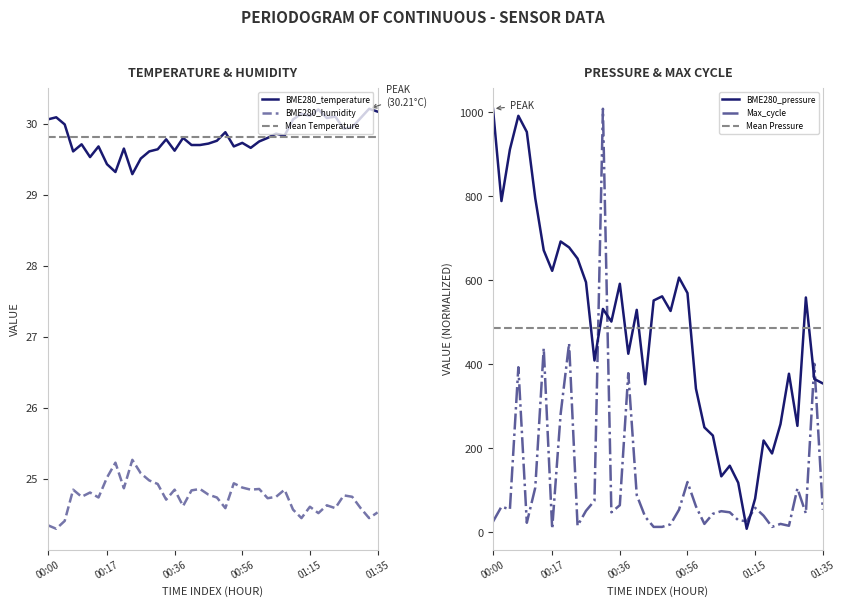

Reading left to right, what are all the values shown in this chart?

BME280_temperature: 30.1	30.1	30.0	29.6	29.7	29.5	29.7	29.4	29.3	29.6	29.3	29.5	29.6	29.6	29.8	29.6	29.8	29.7	29.7	29.7	29.8	29.9	29.7	29.7	29.7	29.8	29.8	29.9	29.8	30.1	30.1	30.1	30.2	30.1	30.1	29.9	29.9	30.1	30.2	30.2
BME280_humidity: 24.4	24.3	24.4	24.9	24.8	24.8	24.7	25.0	25.2	24.9	25.3	25.1	25.0	24.9	24.7	24.9	24.6	24.8	24.9	24.8	24.7	24.6	24.9	24.9	24.9	24.9	24.7	24.8	24.9	24.6	24.4	24.6	24.5	24.6	24.6	24.8	24.8	24.6	24.4	24.5
BME280_pressure: 1008.6	788.9	911.7	991.9	953.5	795.2	671.7	622.8	692.7	678.6	652.0	595.5	409.3	532.1	501.9	591.9	425.3	529.9	352.8	552.2	562.0	527.2	606.7	569.8	342.3	250.0	230.6	133.5	158.7	118.3	8.6	80.6	218.8	188.0	257.9	377.8	253.6	559.3	365.3	354.8
Max_cycle: 25.6	61.2	54.9	393.3	22.9	106.6	438.7	8.6	282.0	450.3	15.8	51.4	75.4	1008.6	47.8	64.7	379.1	88.8	37.1	13.1	13.1	19.3	54.1	120.0	62.1	20.2	44.3	50.5	47.8	29.1	26.5	58.5	39.8	13.1	20.2	15.8	104.8	45.2	401.3	54.1